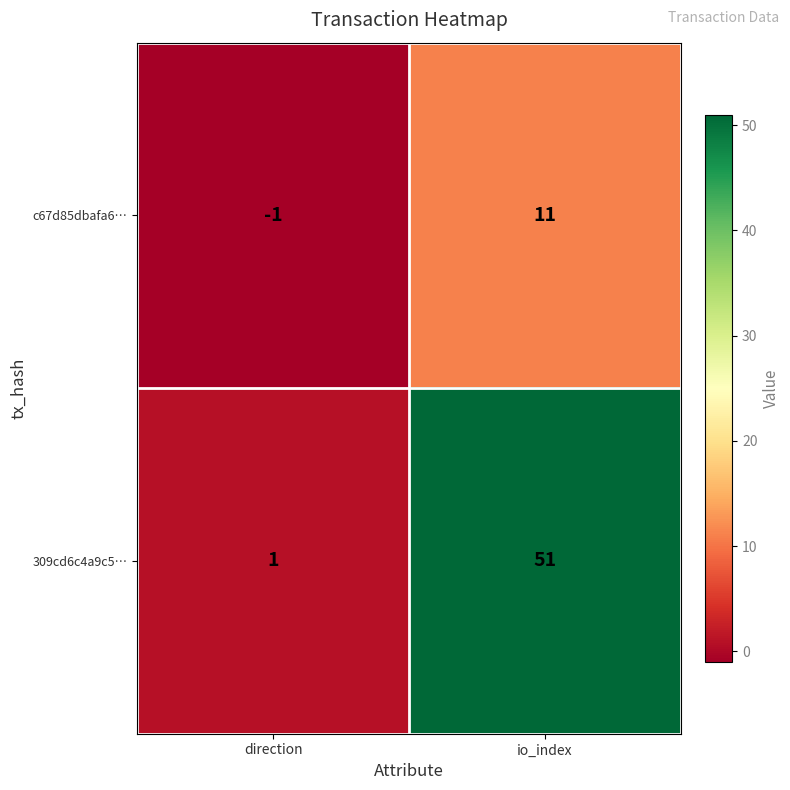

What is the difference between the 309cd6c4a9c5… values at direction and io_index?

50